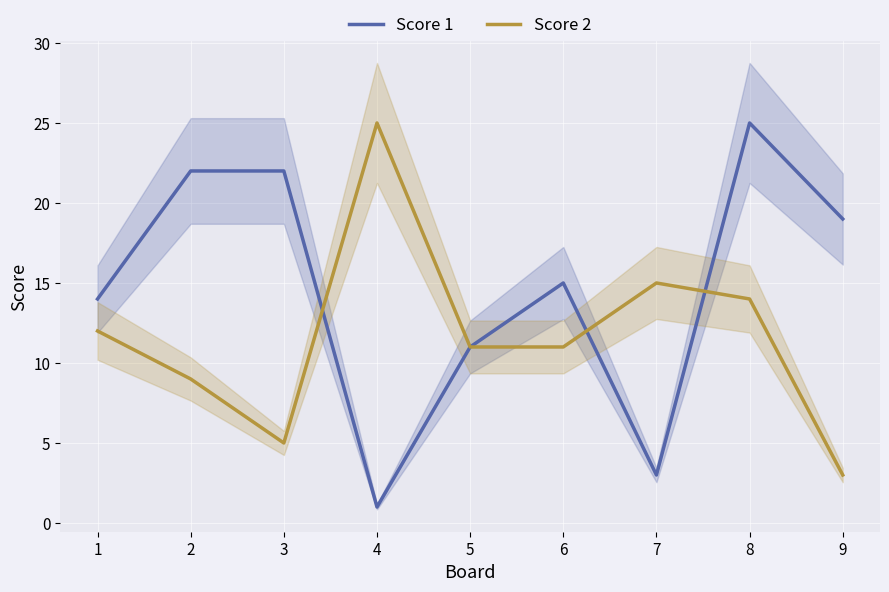

Which series changed the most between 1 and 9?

Score 2